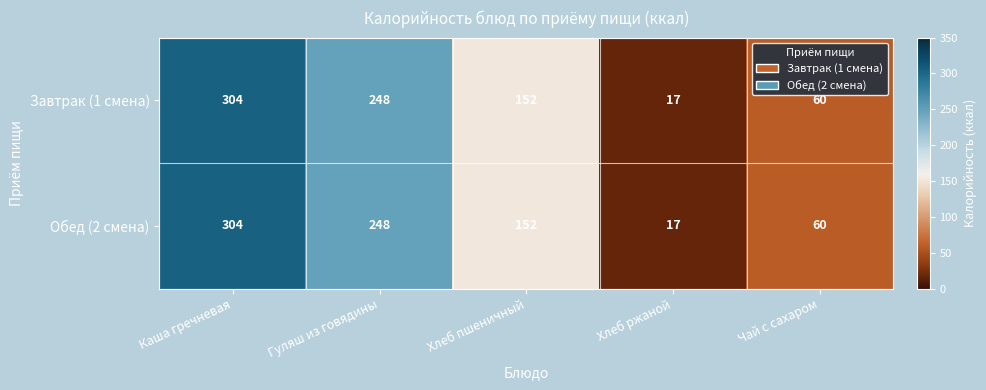

What is the sum of the Обед (2 смена) values at Каша гречневая and Хлеб пшеничный?

456